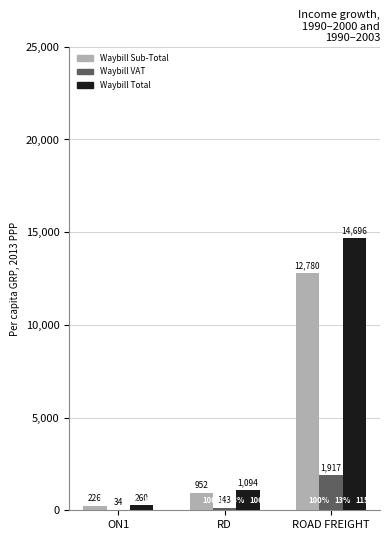

Does the chart contain stacked bars?

No